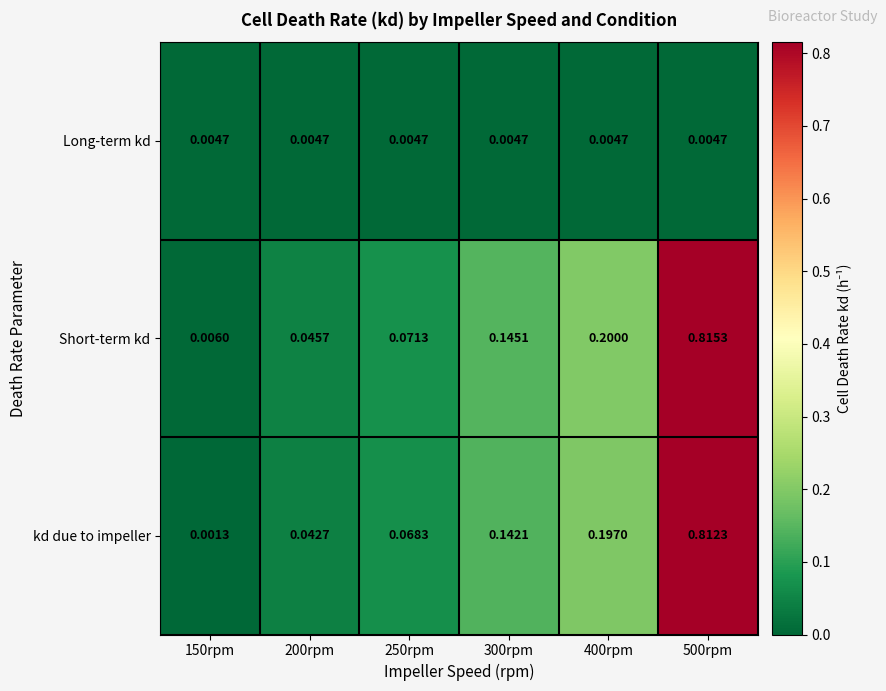

Which series has the largest range (max minus min)?

kd due to impeller